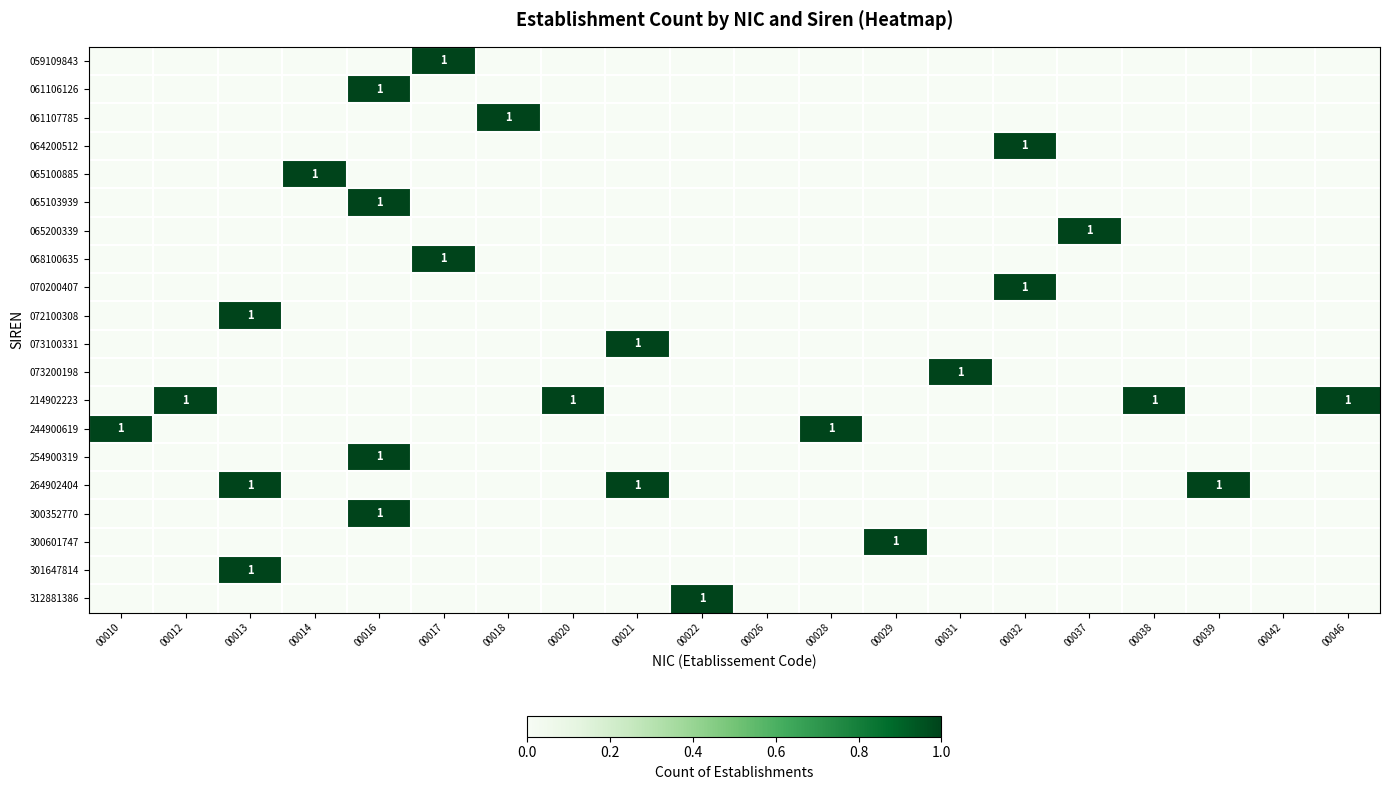

How many data points in 073100331 are above 0?

1